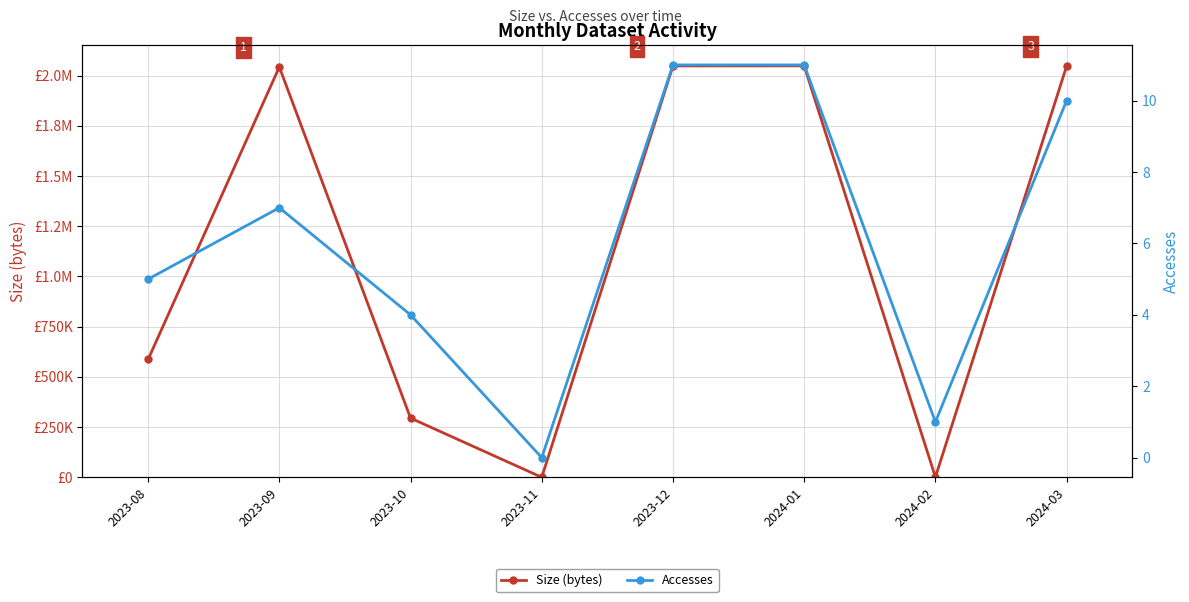

True or false: Size (bytes) has more than 0 points higher than both neighbors.

True